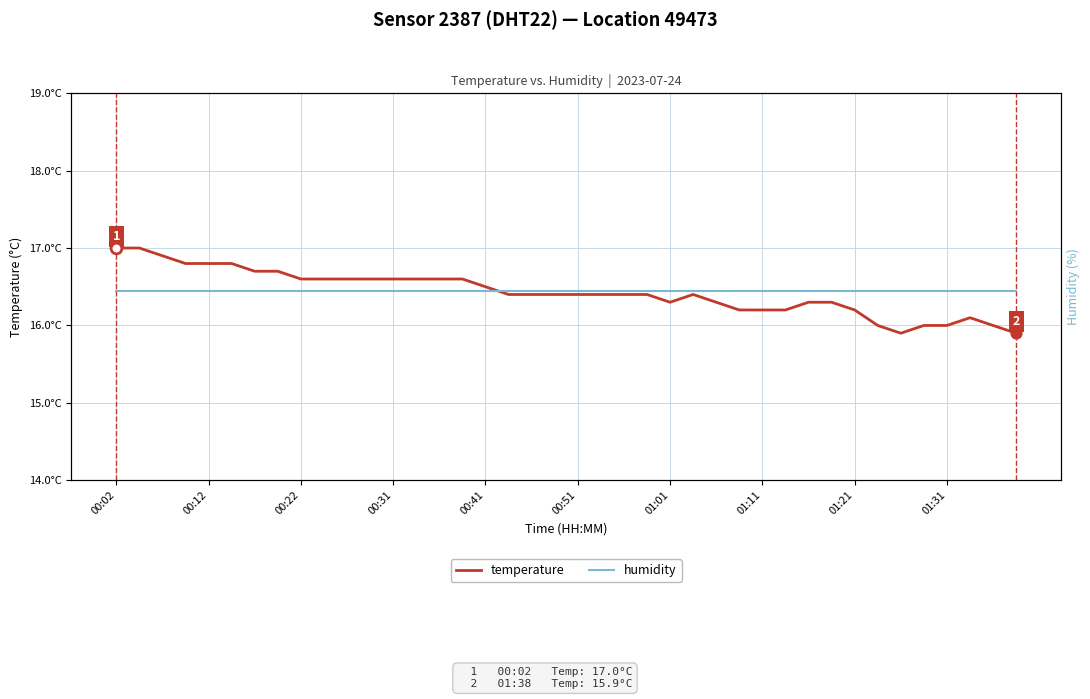

Which series contains the lowest Y value?

temperature